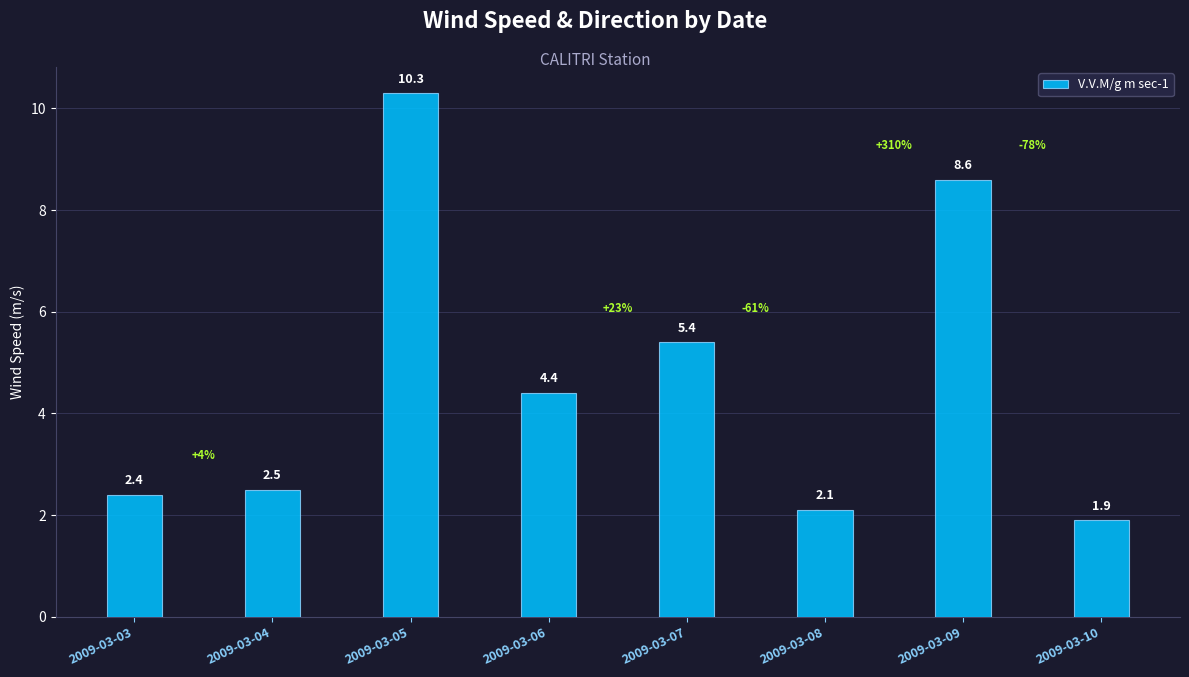

The value at 2009-03-06 is 7.0. True or false?

False